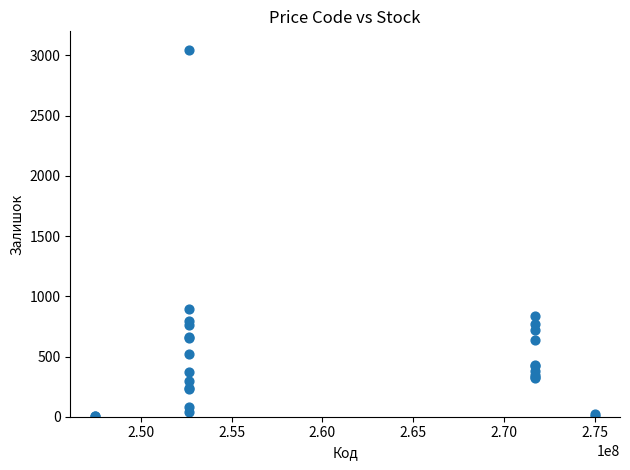

What Y value in the scatter plot is closest to 1525?

894